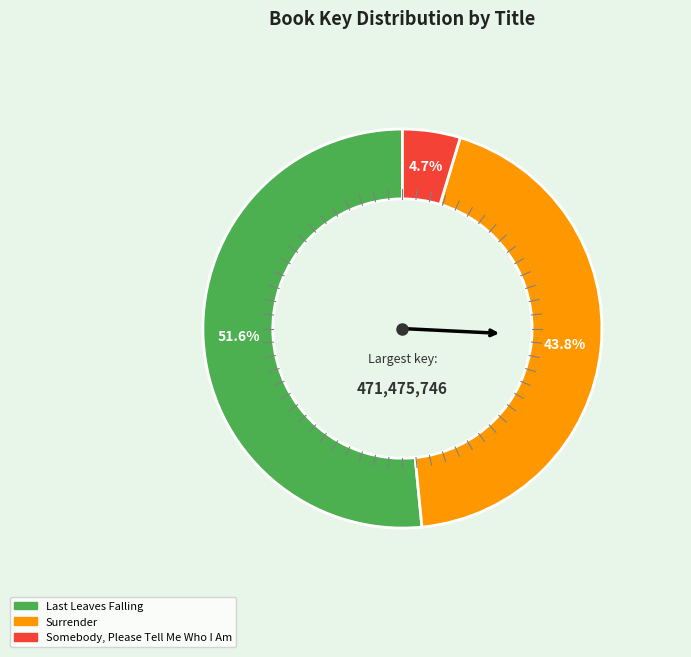

What is the smallest slice in the pie chart?

Somebody, Please Tell Me Who I Am